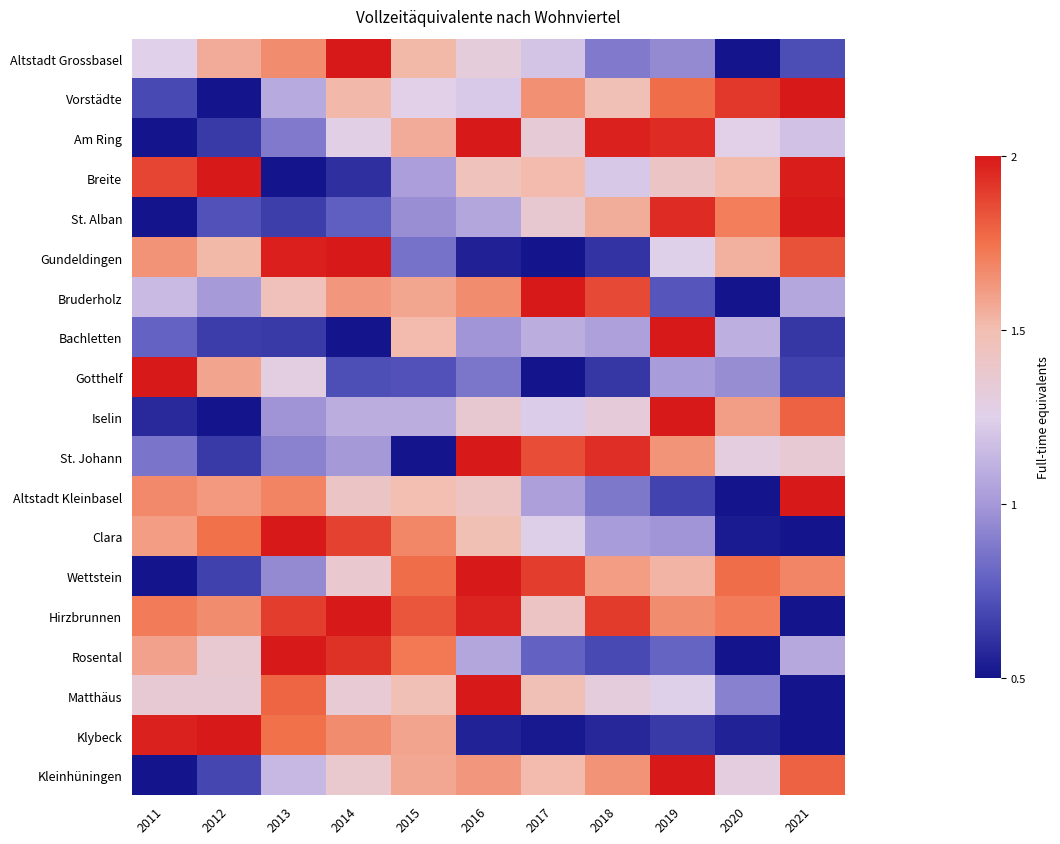

Count the number of categories in the chart.

11